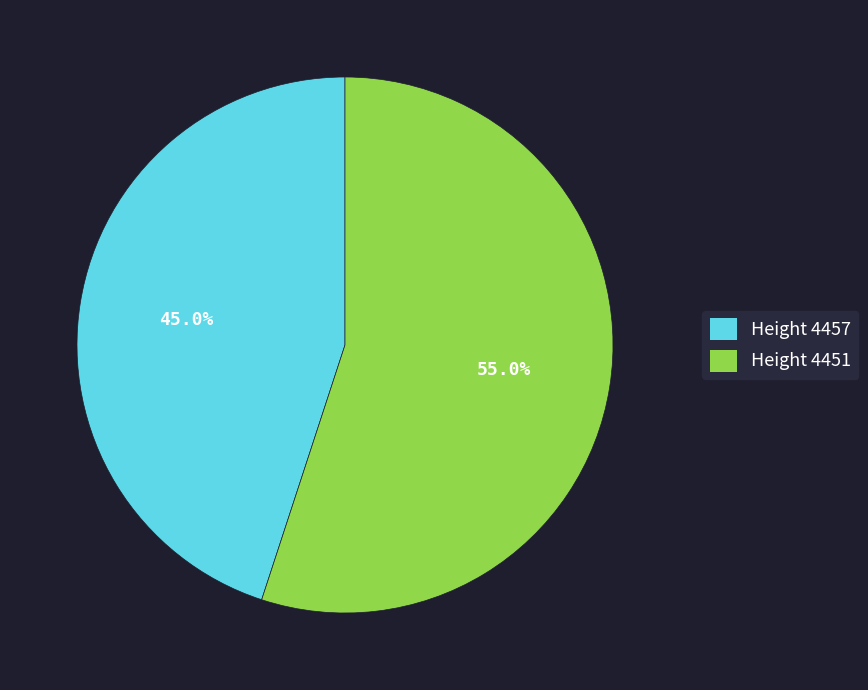

Does any single category account for the majority?

Yes